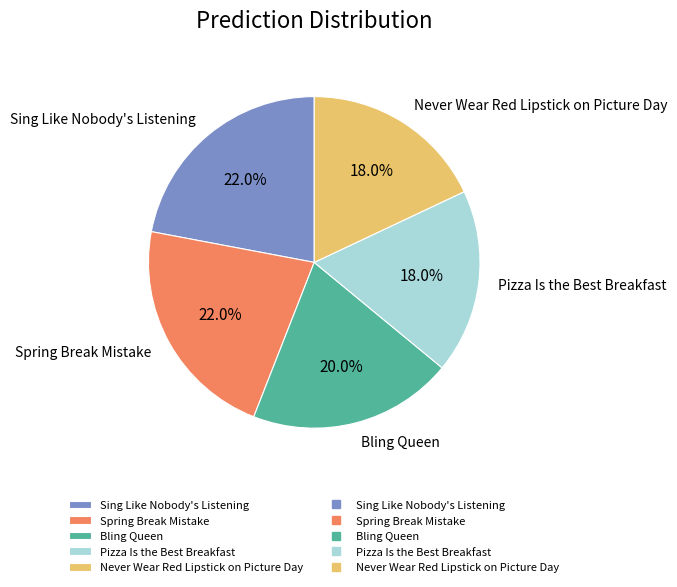

What is the total percentage of Pizza Is the Best Breakfast and Bling Queen?

38.0%